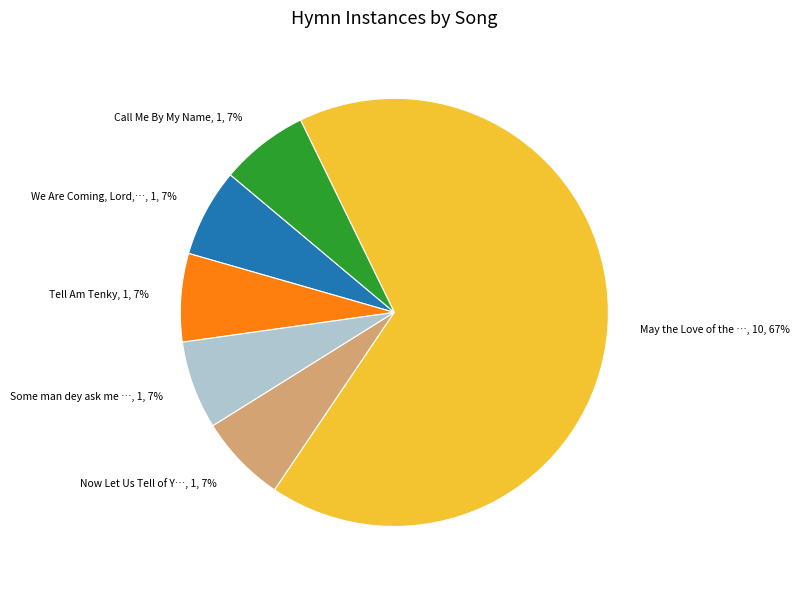

What is the largest slice in the pie chart?

May the Love of the …, 10, 67%